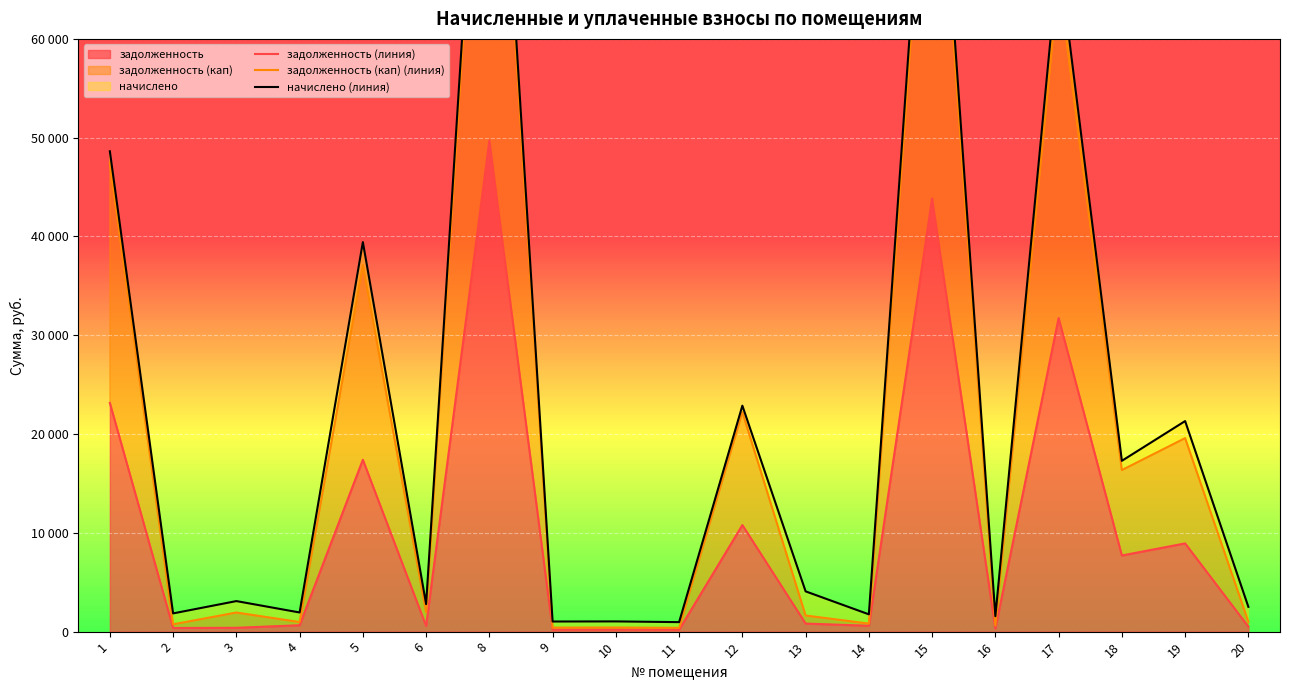

How many data points in начислено (линия) are less than 3091?

9